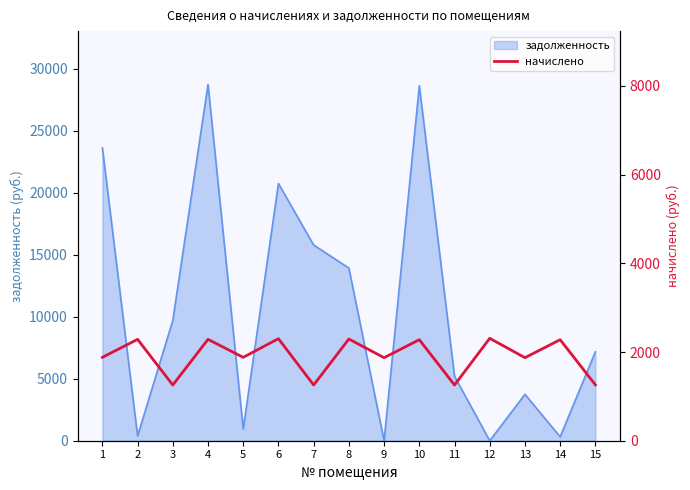

What is the highest value of the задолженность series?

28736.2